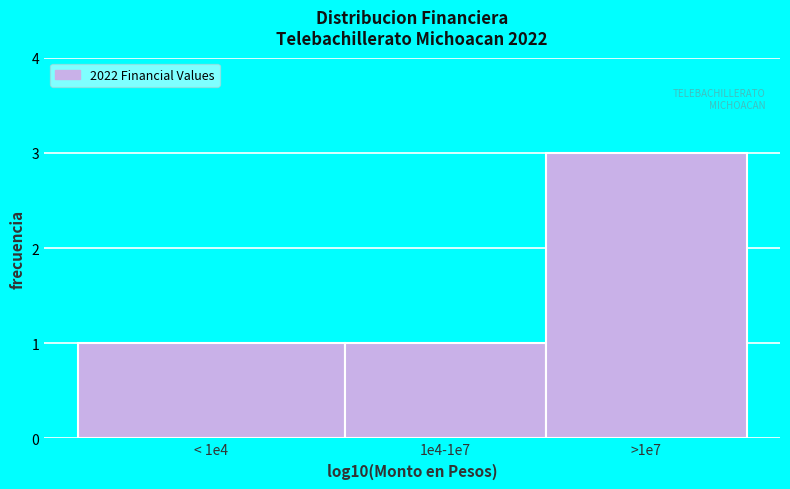

Reading left to right, what are all the values shown in this chart?

< 1e4=1	1e4-1e7=1	>1e7=3